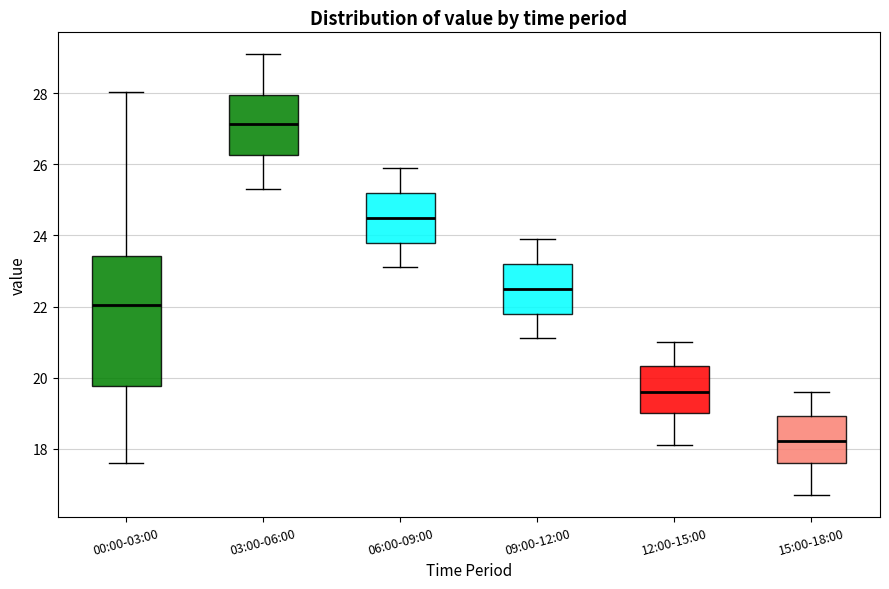

Which box has the highest median line?

03:00-06:00